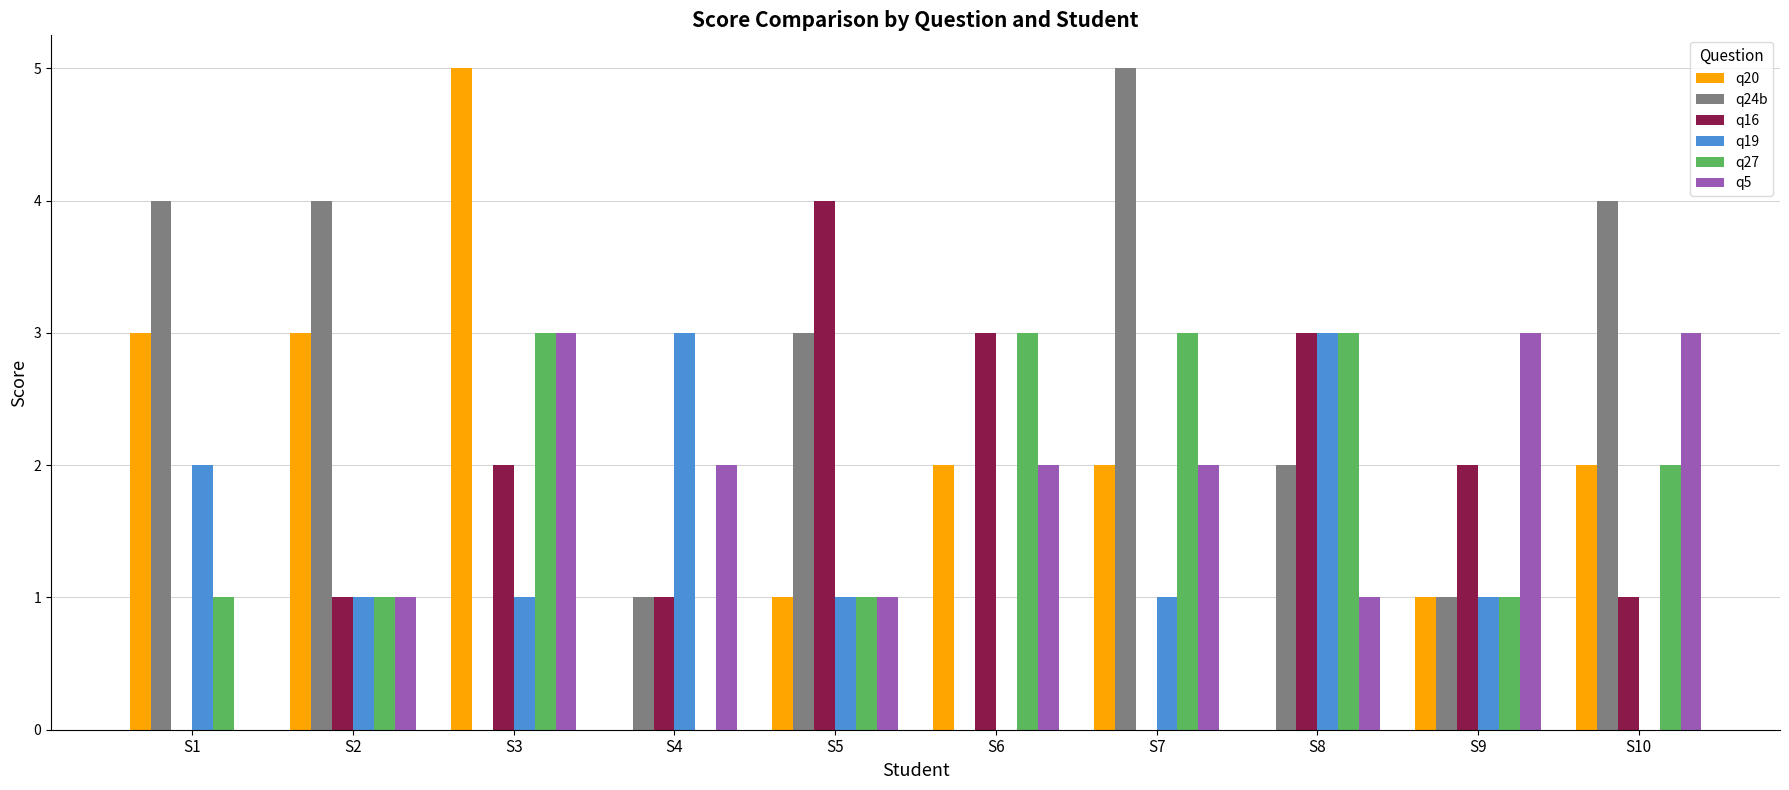

Is it true that q5 equals 1 at S8?

True